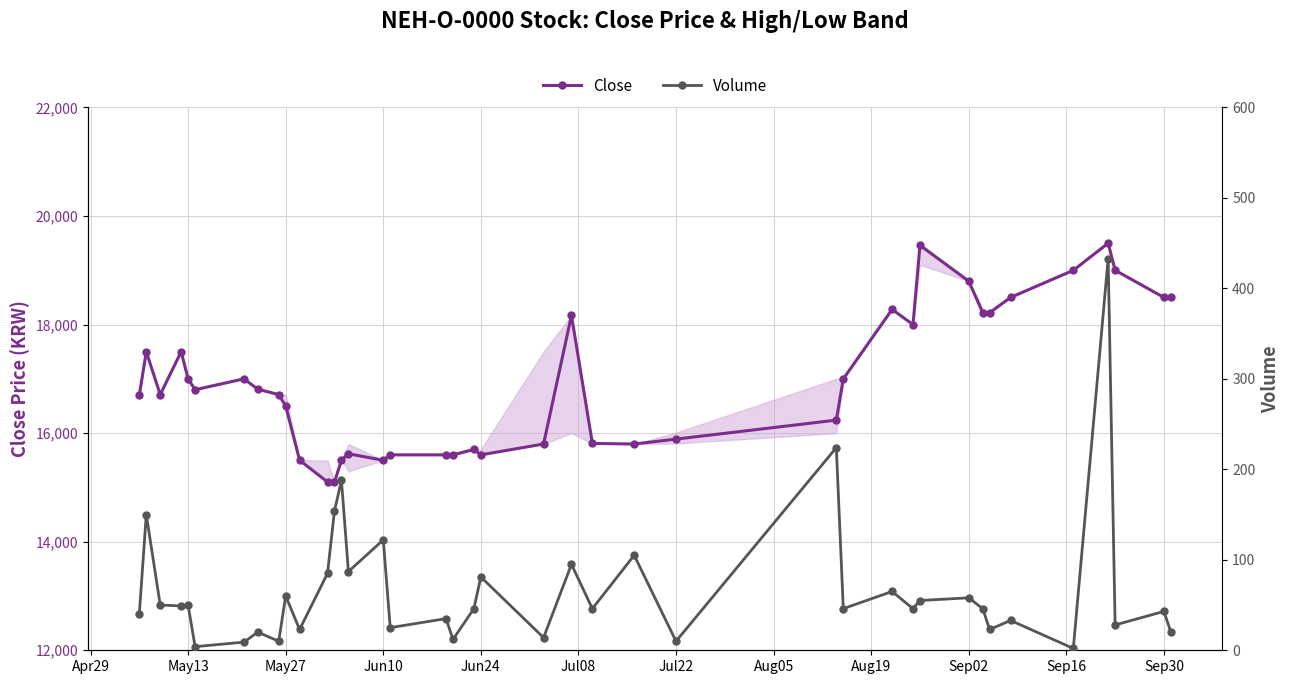

True or false: Close and Volume cross at least once.

False